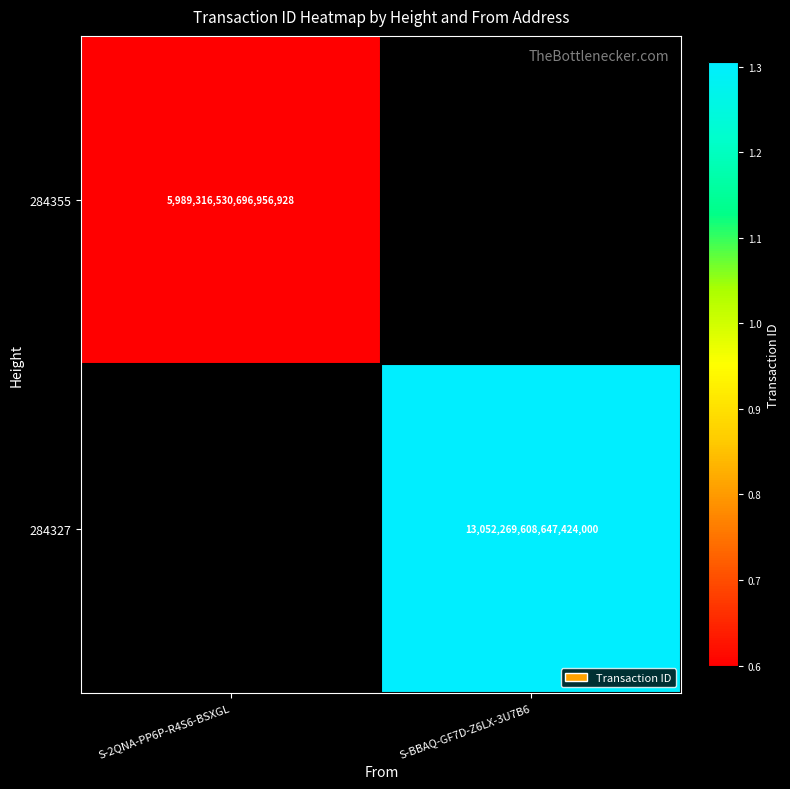

Is it true that 284327 equals 5960055084611043328 at S-BBAQ-GF7D-Z6LX-3U7B6?

False